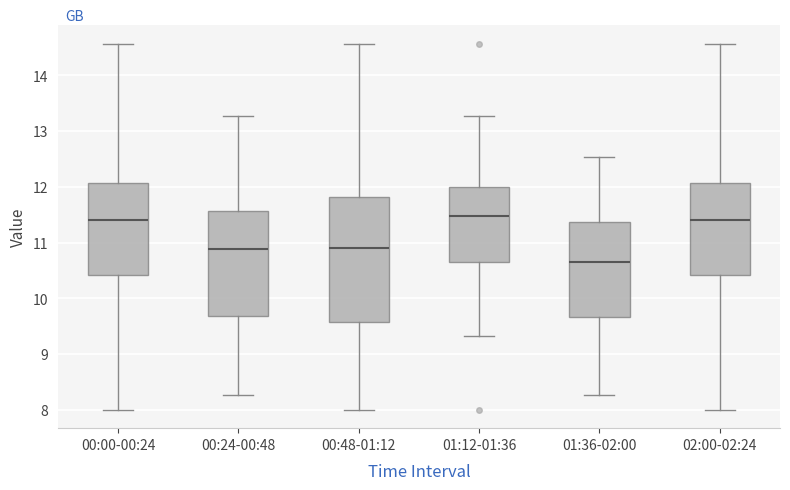

Reading left to right, read every box against the y-axis: the position of its median line, the range the box covers, and the ends of its whiskers. The values are not printed on the chart, so give them approximately, as read against the axis.

00:00-00:24: median 11.4, box 10.4 to 12.1, whiskers 8.0 to 14.6
00:24-00:48: median 10.9, box 9.7 to 11.6, whiskers 8.3 to 13.3
00:48-01:12: median 10.9, box 9.6 to 11.8, whiskers 8.0 to 14.6
01:12-01:36: median 11.5, box 10.6 to 12.0, whiskers 9.3 to 13.3
01:36-02:00: median 10.7, box 9.7 to 11.4, whiskers 8.3 to 12.5
02:00-02:24: median 11.4, box 10.4 to 12.1, whiskers 8.0 to 14.6